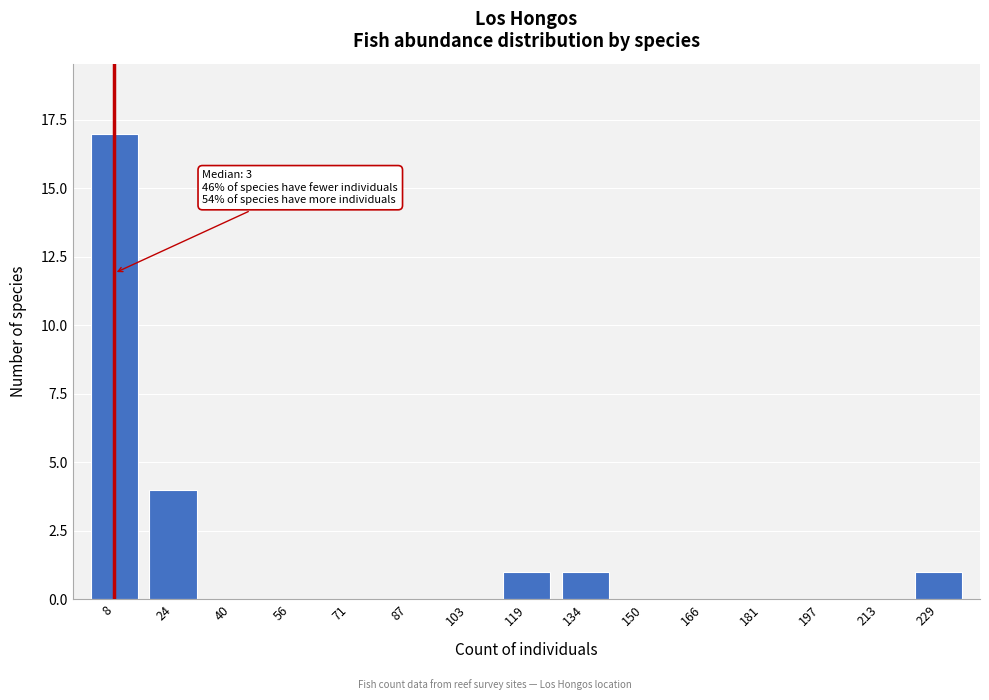

Reading right to left, list all the values displayed in this chart.

229=1	213=0	197=0	181=0	166=0	150=0	134=1	119=1	103=0	87=0	71=0	56=0	40=0	24=4	8=17